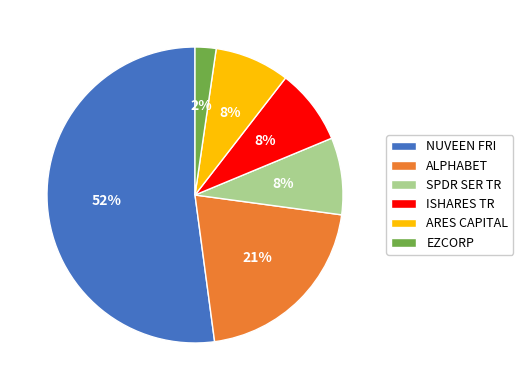

Which slice is the smallest?

EZCORP